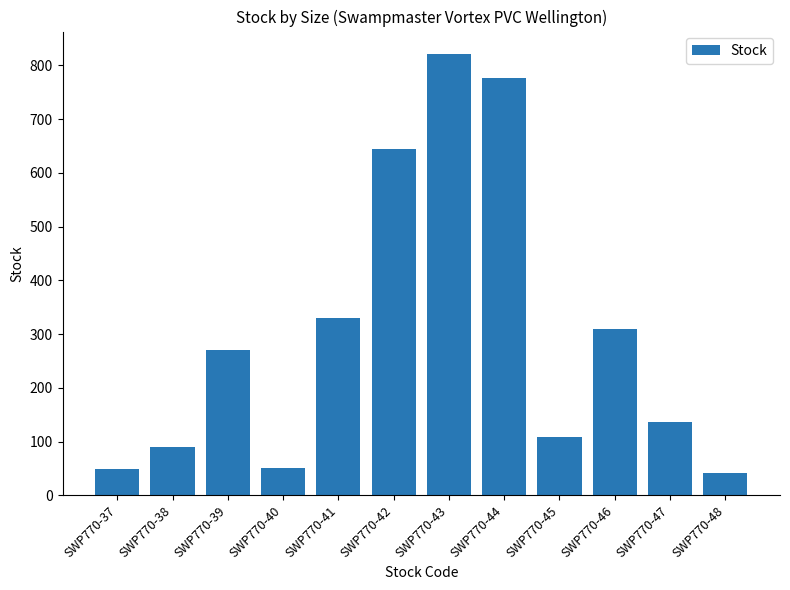

What is the approximate value at SWP770-48, to the nearest 50?

50